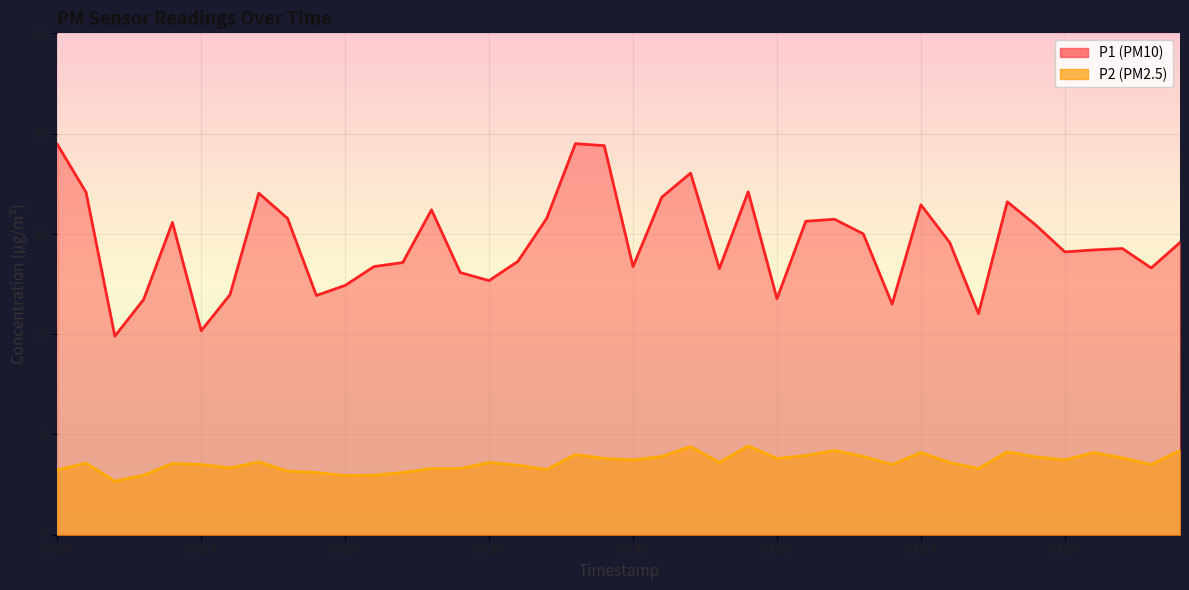

True or false: P2 and P1 intersect in this chart.

False